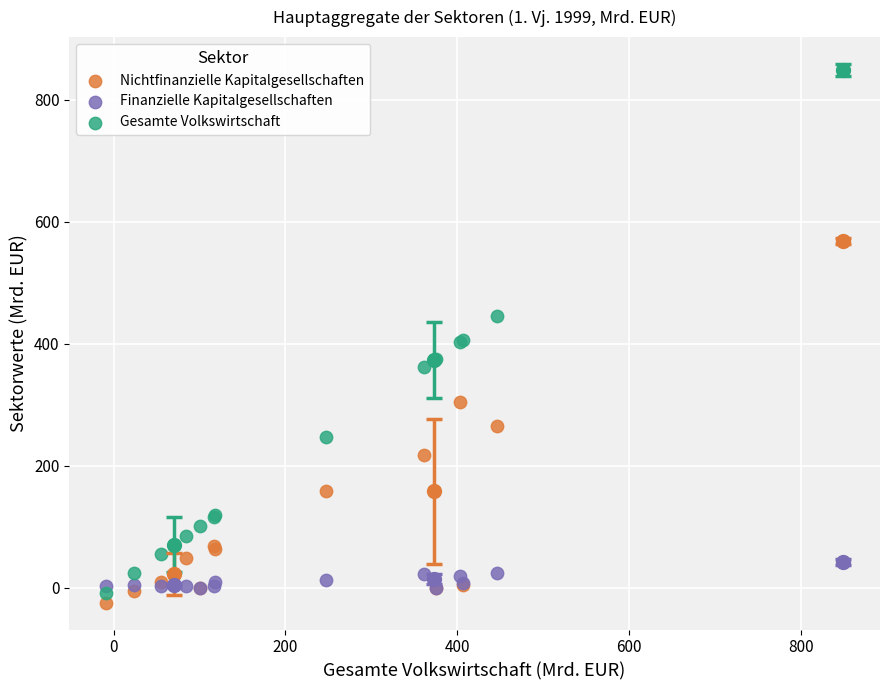

What are all the series names shown in the legend?

Nichtfinanzielle Kapitalgesellschaften, Finanzielle Kapitalgesellschaften, Gesamte Volkswirtschaft